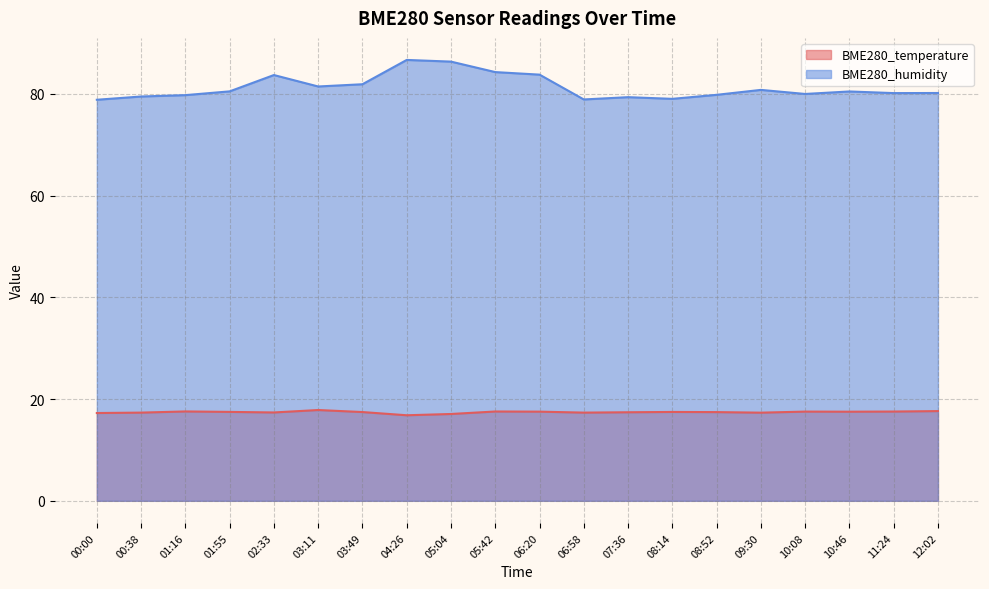

What is the minimum value shown in the chart?

16.8